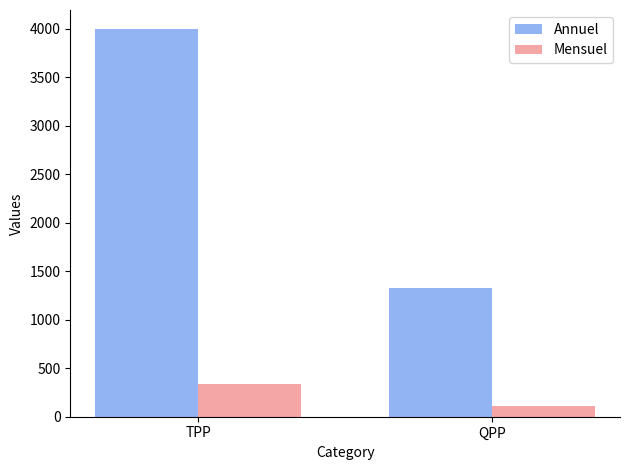

Which series has the widest spread of values?

Annuel